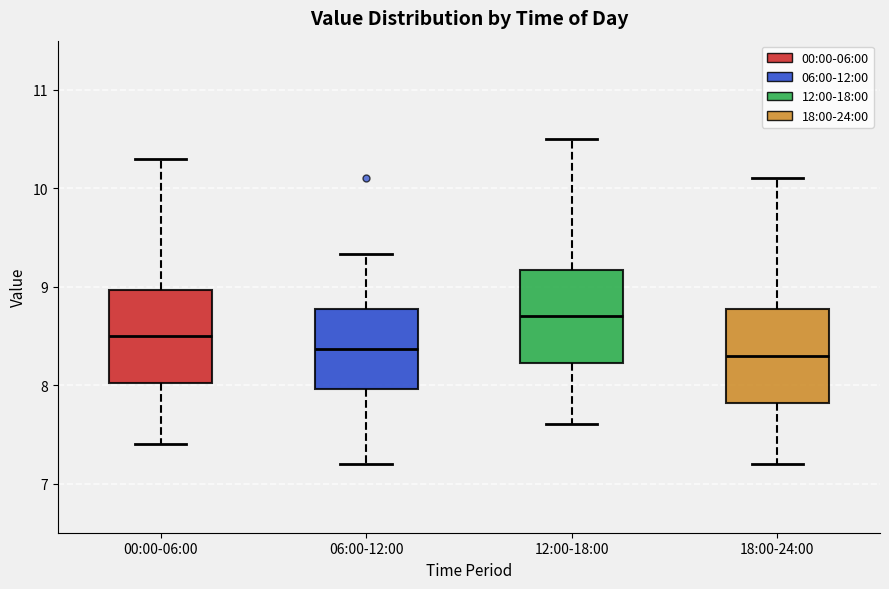

Reading left to right, read every box against the y-axis: the position of its median line, the range the box covers, and the ends of its whiskers. The values are not printed on the chart, so give them approximately, as read against the axis.

00:00-06:00: median 8.5, box 8.0 to 9.0, whiskers 7.4 to 10.3
06:00-12:00: median 8.4, box 8.0 to 8.8, whiskers 7.2 to 9.3
12:00-18:00: median 8.7, box 8.2 to 9.2, whiskers 7.6 to 10.5
18:00-24:00: median 8.3, box 7.8 to 8.8, whiskers 7.2 to 10.1